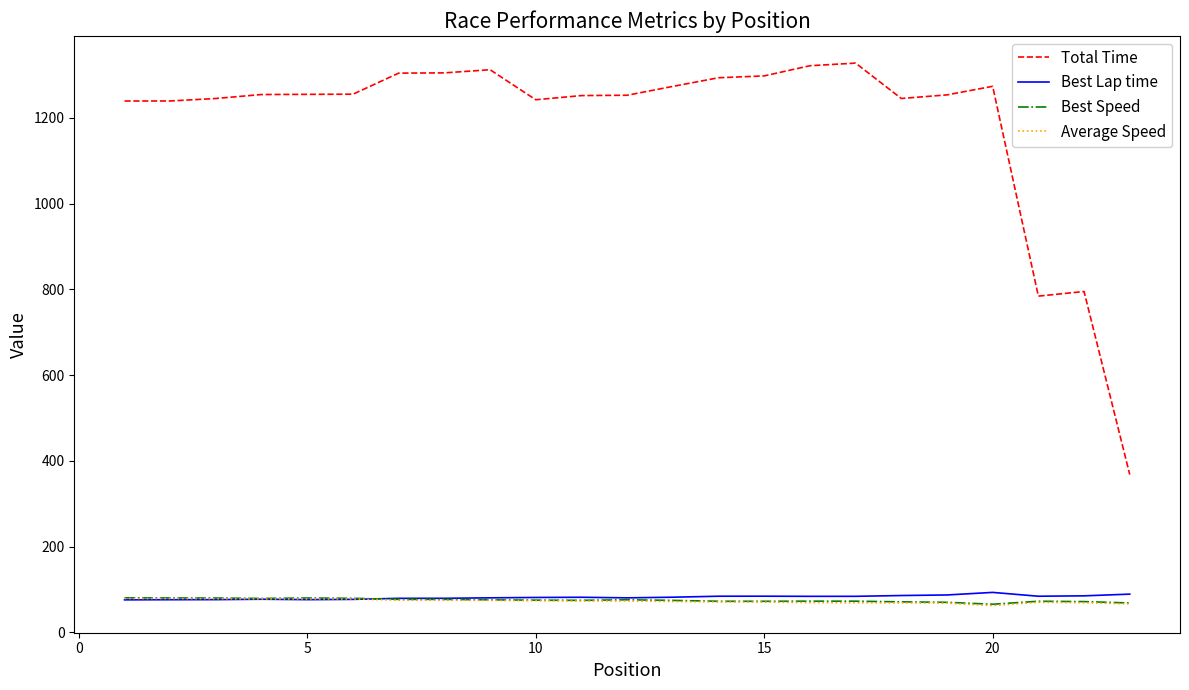

After their last crossing, which series has the higher values: Best Speed or Best Lap time?

Best Lap time